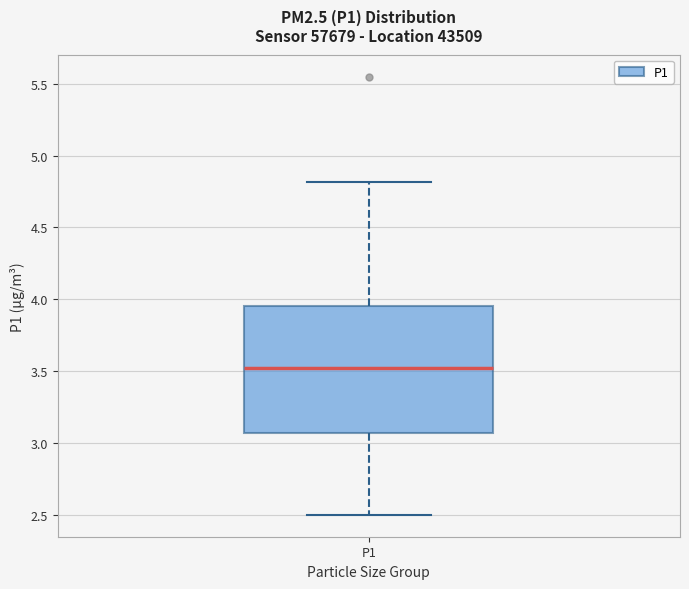

Transcribe this box plot: give where the median line is, the range the box spans, and where the two whiskers end, as read against the y-axis. The values are not printed on the chart, so give them approximately, as read against the axis.

median 3.55, box 3.05 to 3.95, whiskers 2.50 to 4.80